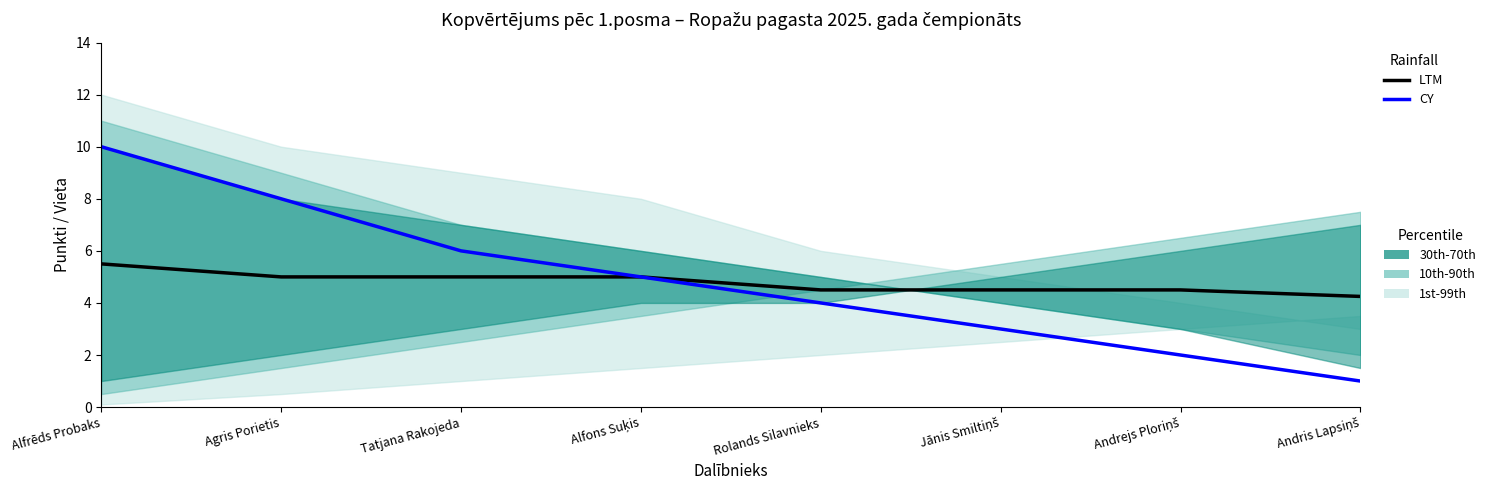

Is this an area chart (filled region under the line)?

No